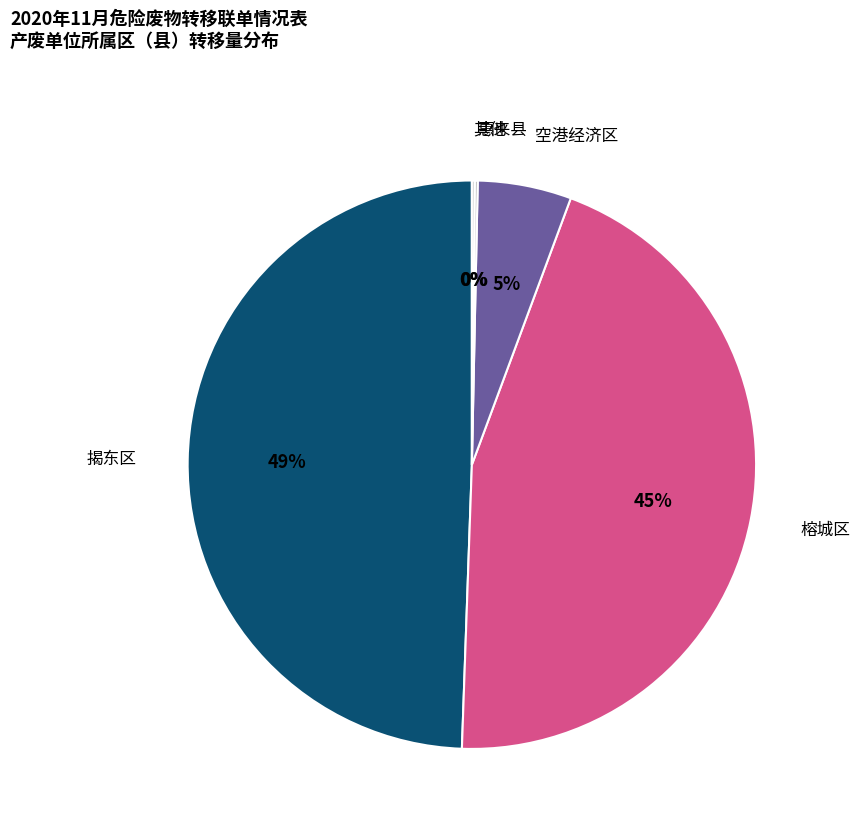

What is the largest slice in the pie chart?

揭东区